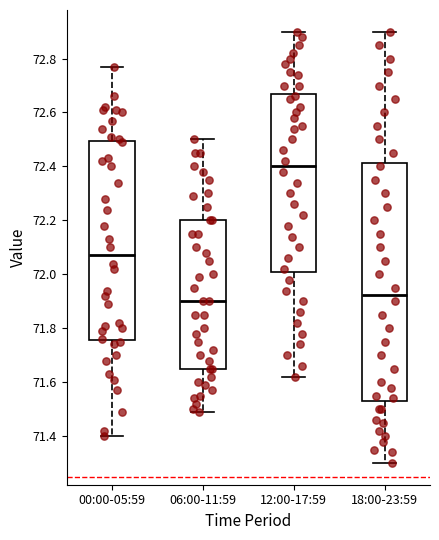

Which box is the tallest, from its lower edge to its upper edge?

18:00-23:59